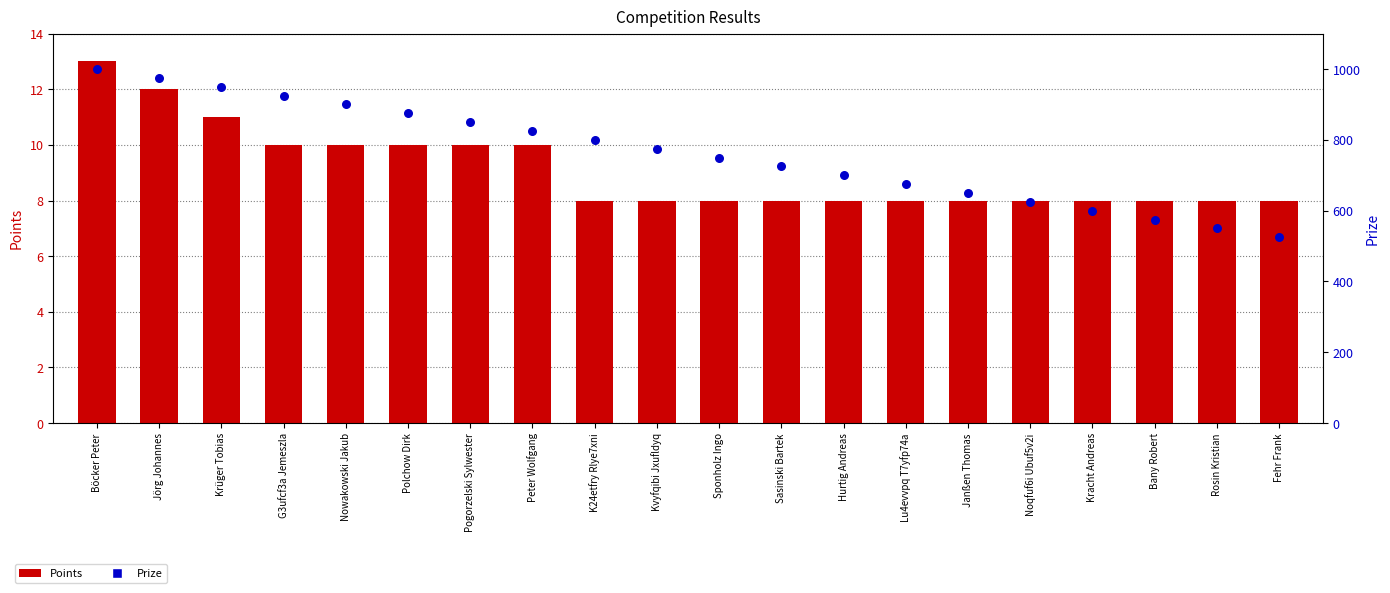

Which series reaches the maximum Y coordinate?

Prize